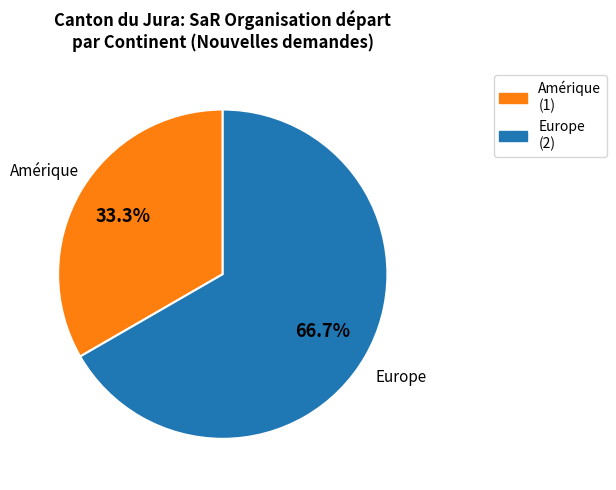

Is there any slice that represents more than half of the pie?

Yes